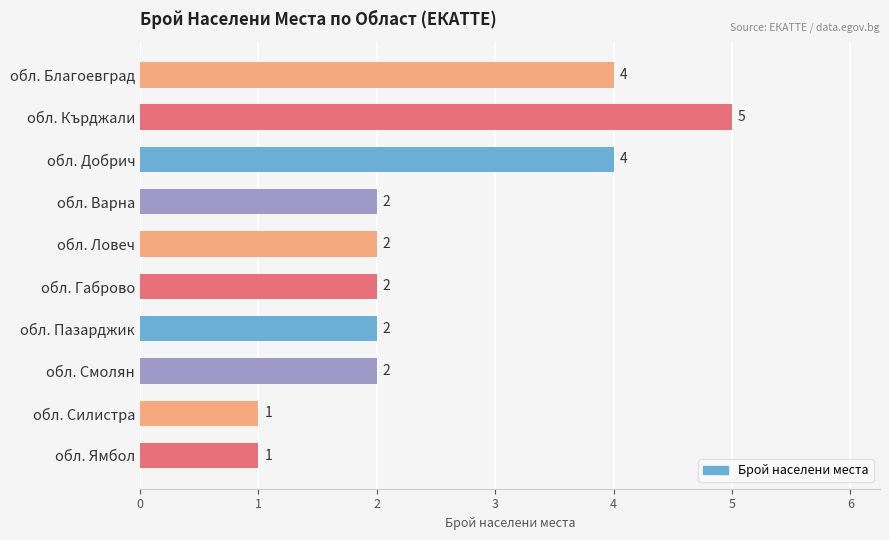

What is the maximum value shown in the chart?

5